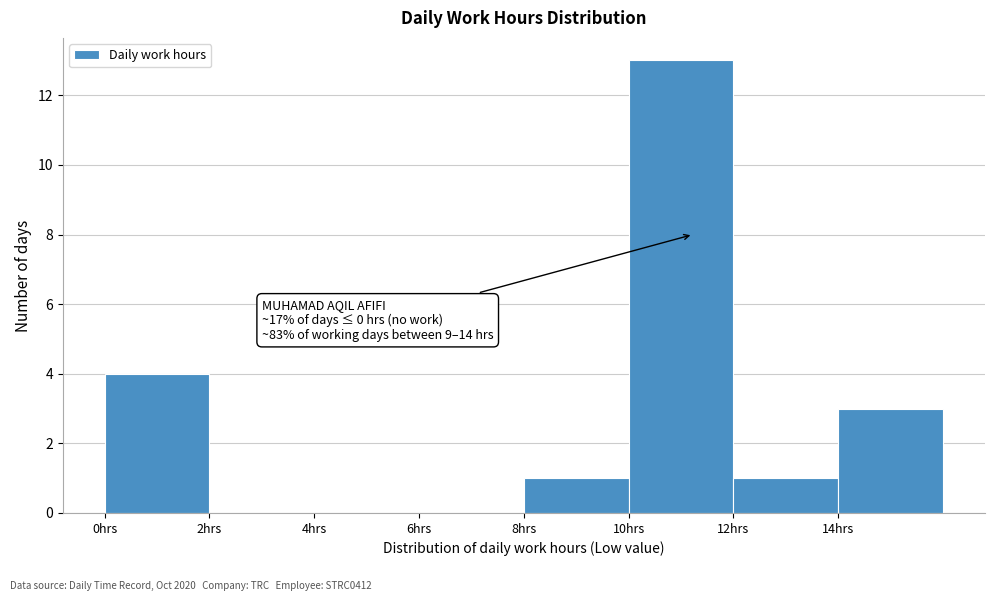

Over which range of the x-axis is the bar tallest?

10 to 12